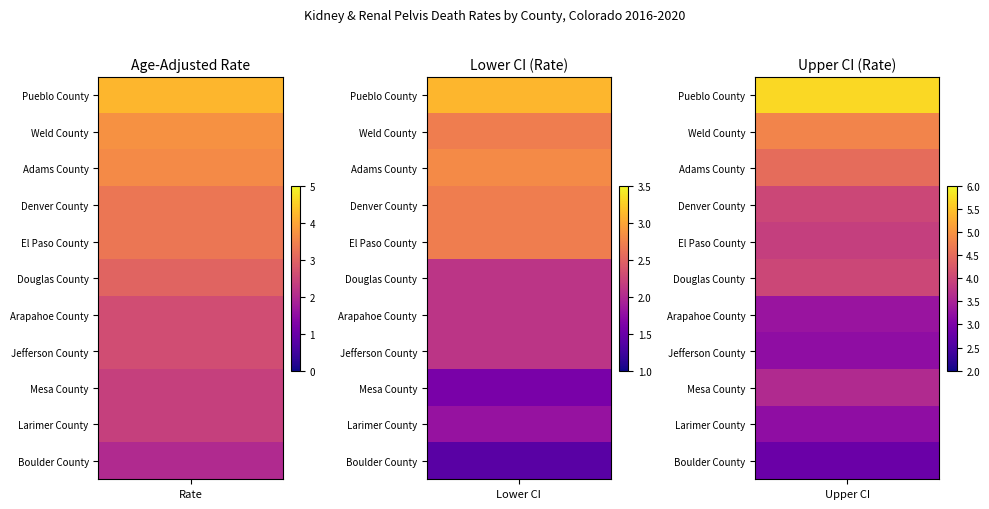

Read the Denver County value at 2.

4.0